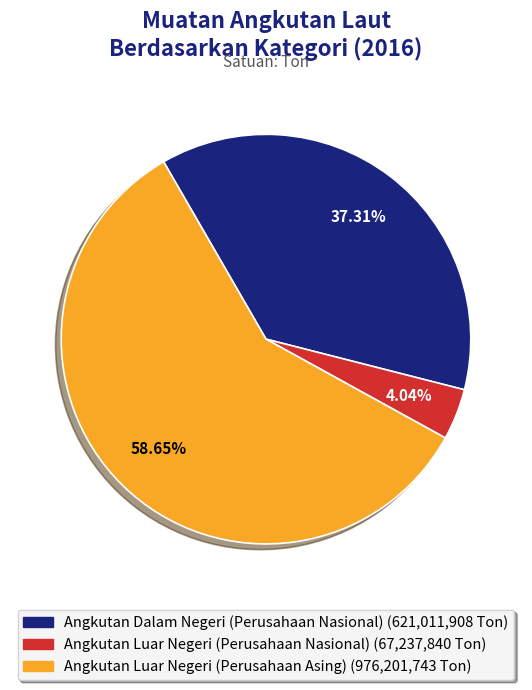

How many slices are in this pie chart?

3